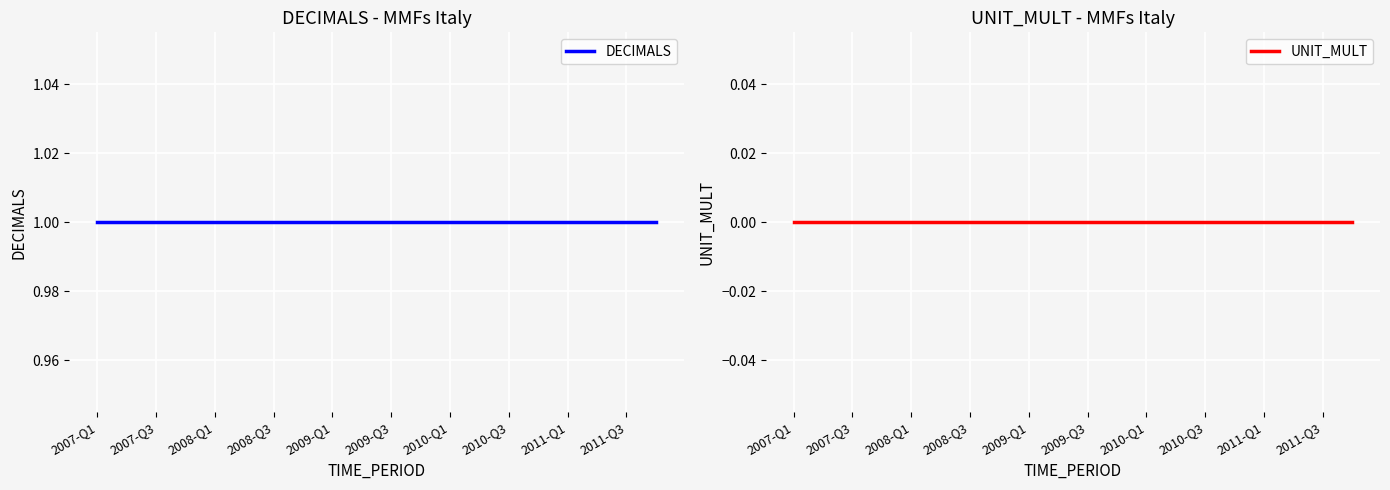

Which label corresponds to the largest value in the chart?

2007-Q1